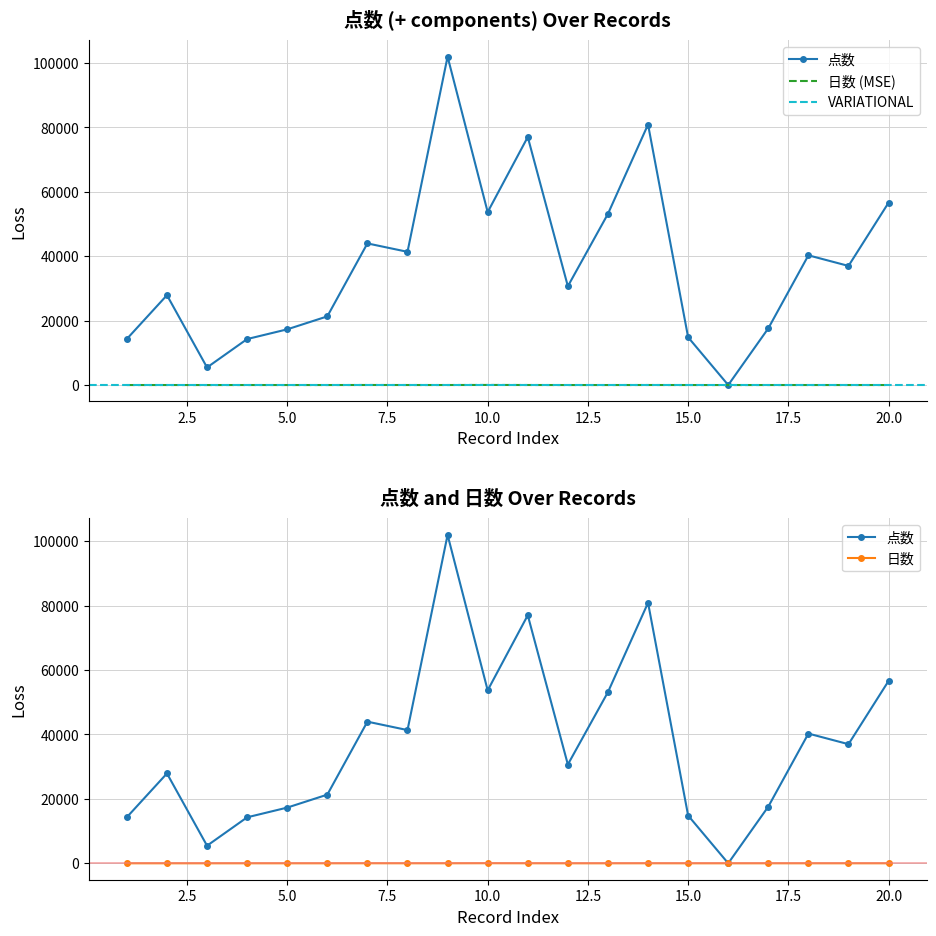

Where is the first local minimum for 日数?

1